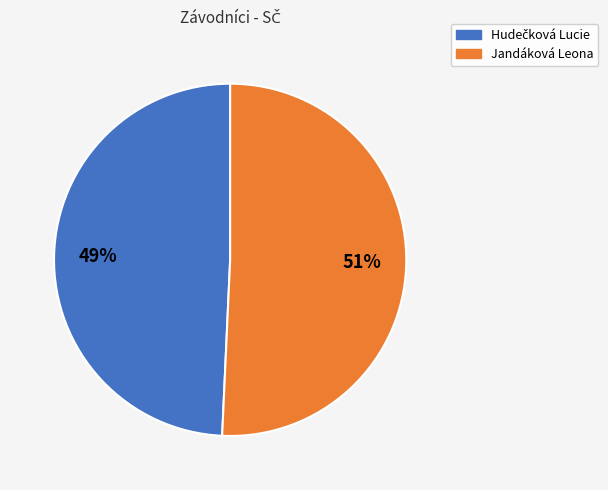

Is there any slice that represents more than half of the pie?

Yes